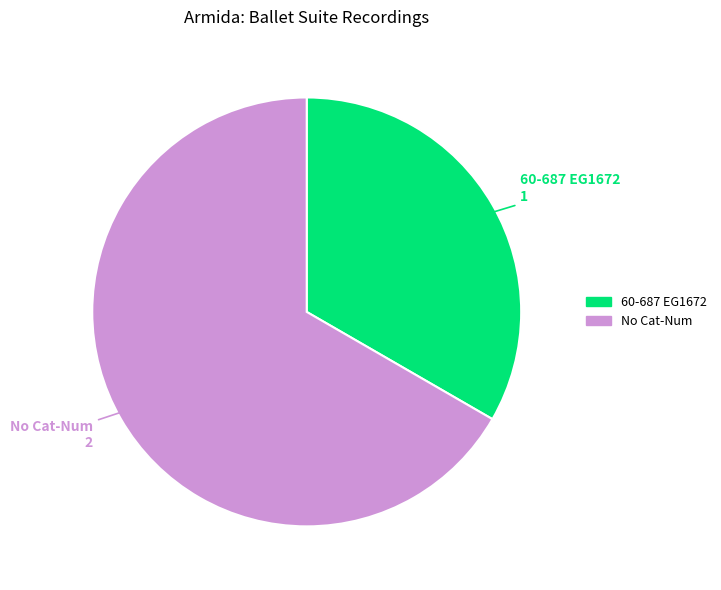

Is there any slice that represents more than half of the pie?

Yes